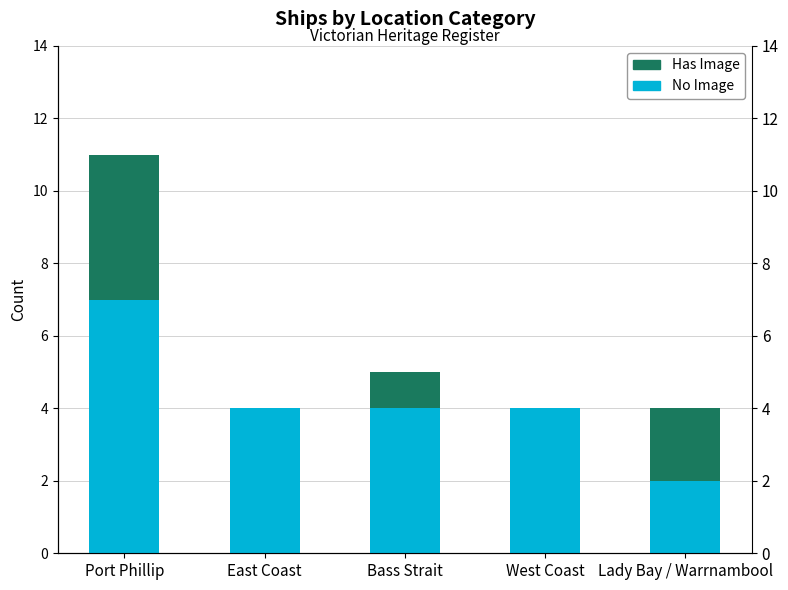

At which label does Has Image first exceed 1?

Port Phillip